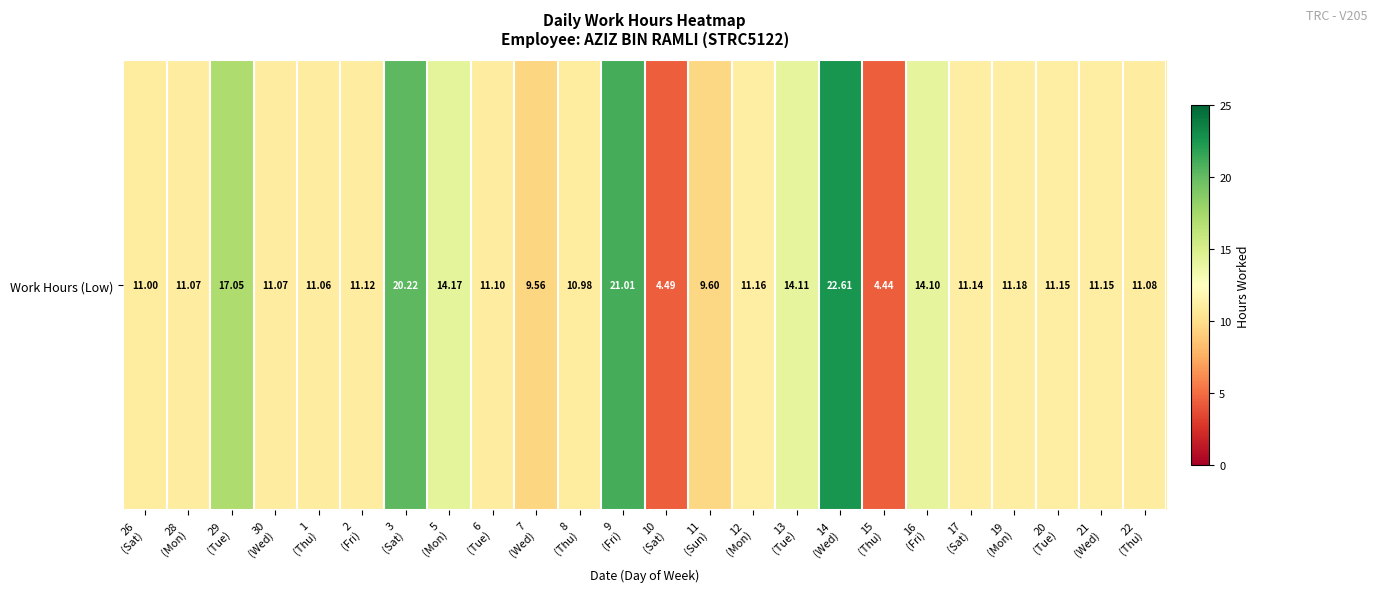

At which label is the value closest to 13?

16
(Fri)